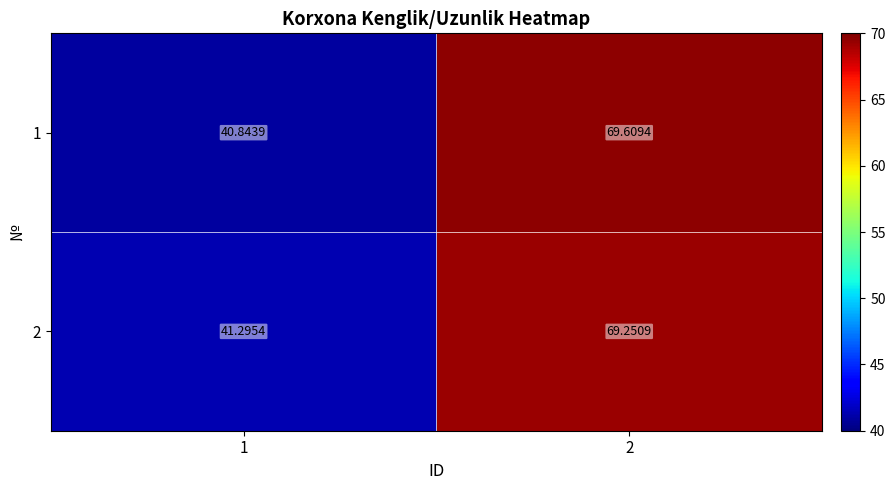

Is the value of 2 at 2 greater than the value of 1 at 2?

No